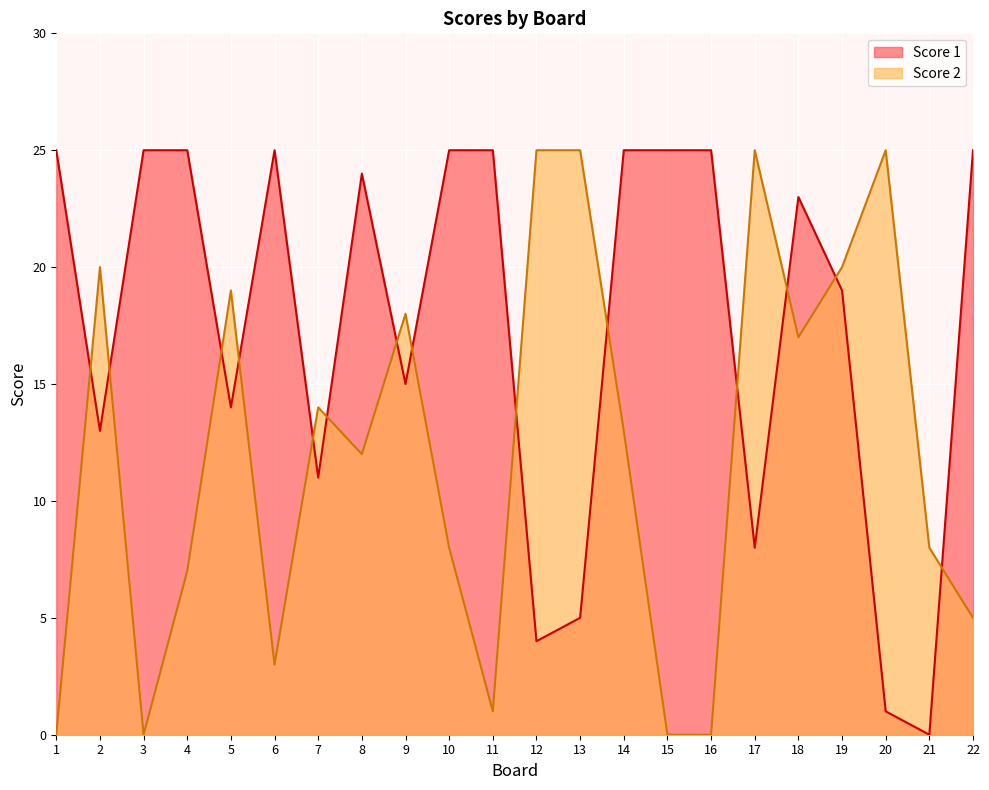

What is the spread (max minus min) of values at 10?

17